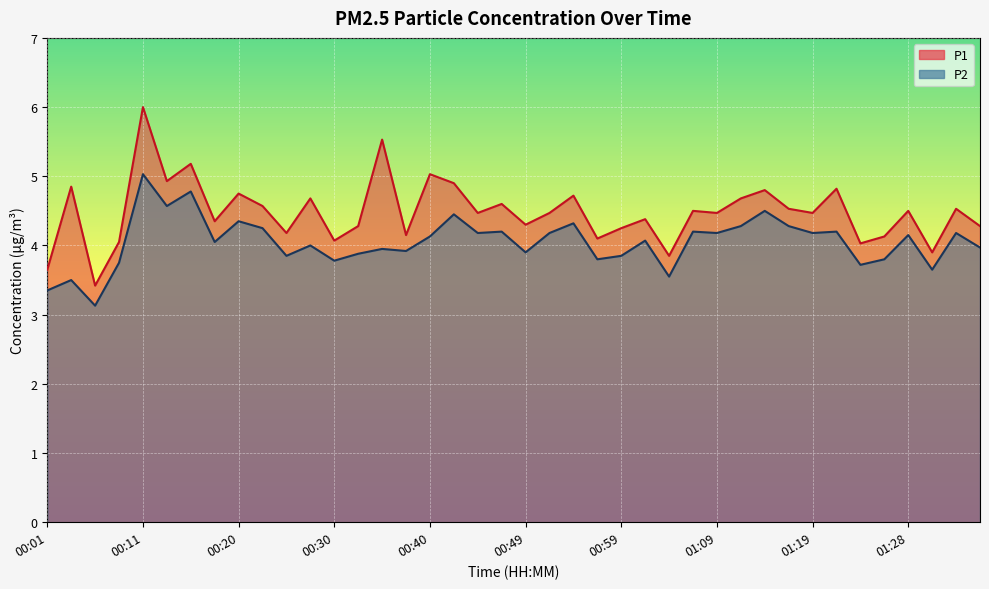

Reading right to left, transcribe all the data shown in this chart.

P1: 01:36=4.3	01:33=4.5	01:31=3.9	01:28=4.5	01:26=4.1	01:23=4.0	01:21=4.8	01:19=4.5	01:16=4.5	01:14=4.8	01:11=4.7	01:09=4.5	01:06=4.5	01:04=3.9	01:02=4.4	00:59=4.2	00:57=4.1	00:54=4.7	00:52=4.5	00:49=4.3	00:47=4.6	00:45=4.5	00:42=4.9	00:40=5.0	00:37=4.2	00:35=5.5	00:32=4.3	00:30=4.1	00:28=4.7	00:25=4.2	00:23=4.6	00:20=4.8	00:18=4.3	00:15=5.2	00:13=4.9	00:11=6.0	00:08=4.0	00:06=3.4	00:03=4.8	00:01=3.6
P2: 01:36=4.0	01:33=4.2	01:31=3.6	01:28=4.2	01:26=3.8	01:23=3.7	01:21=4.2	01:19=4.2	01:16=4.3	01:14=4.5	01:11=4.3	01:09=4.2	01:06=4.2	01:04=3.5	01:02=4.1	00:59=3.9	00:57=3.8	00:54=4.3	00:52=4.2	00:49=3.9	00:47=4.2	00:45=4.2	00:42=4.5	00:40=4.1	00:37=3.9	00:35=4.0	00:32=3.9	00:30=3.8	00:28=4.0	00:25=3.9	00:23=4.2	00:20=4.3	00:18=4.0	00:15=4.8	00:13=4.6	00:11=5.0	00:08=3.8	00:06=3.1	00:03=3.5	00:01=3.4